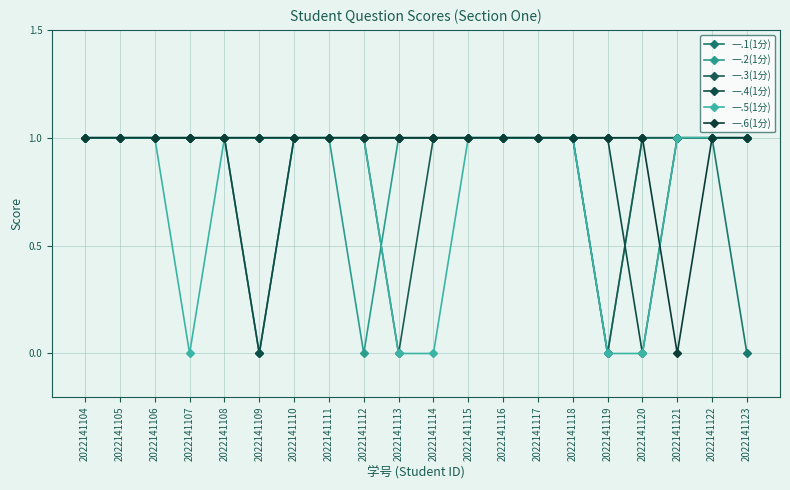

How many lines are shown in the chart?

6